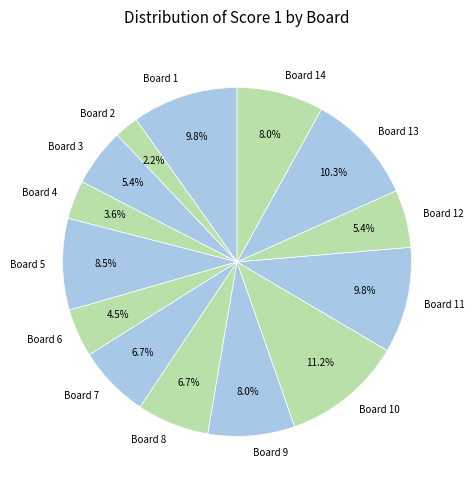

What portion of the pie excludes Board 9?

92.0%